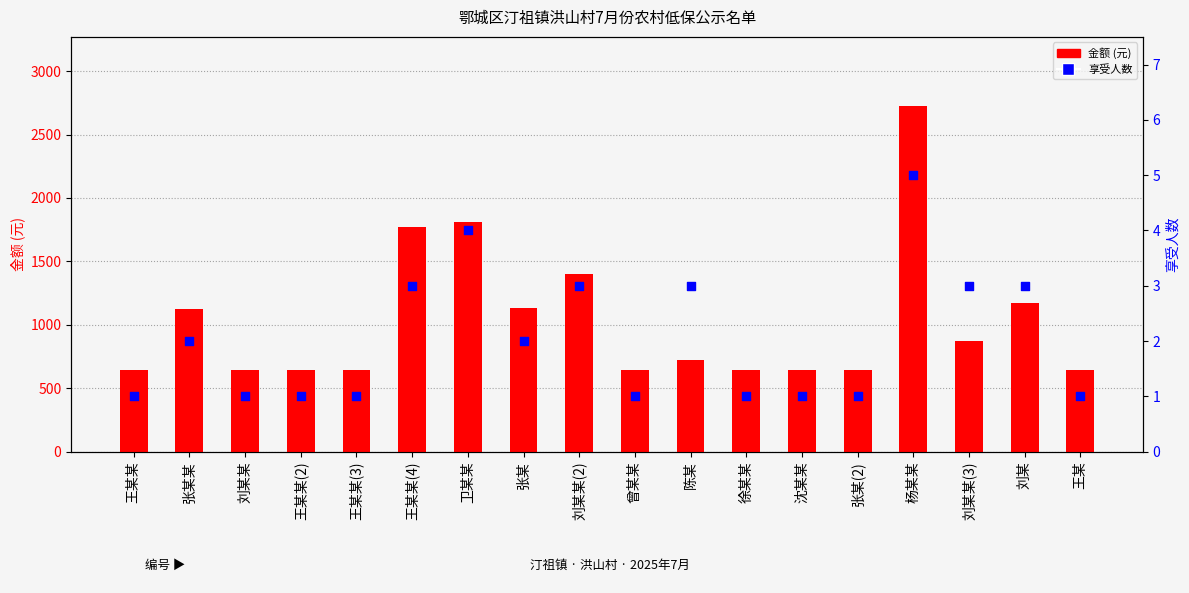

Is the value of 金额 (元) at 王某某(4) greater than the value of 享受人数 at 刘某?

Yes